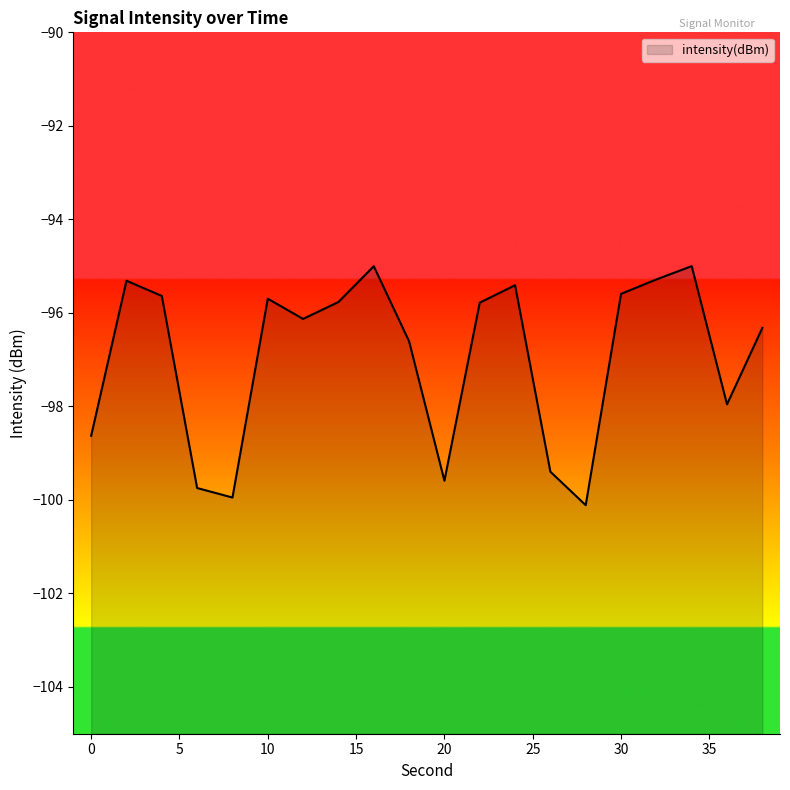

How many lines are shown in the chart?

1